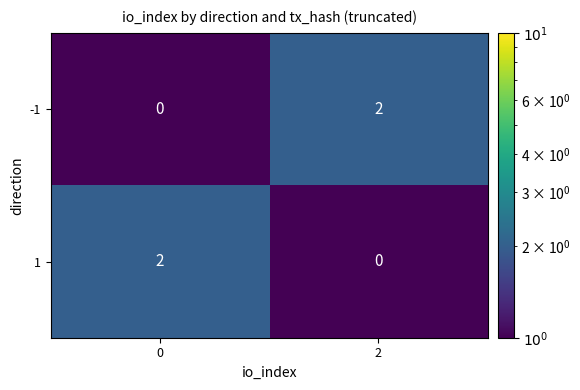

At how many categories does at least one series exceed 0?

2